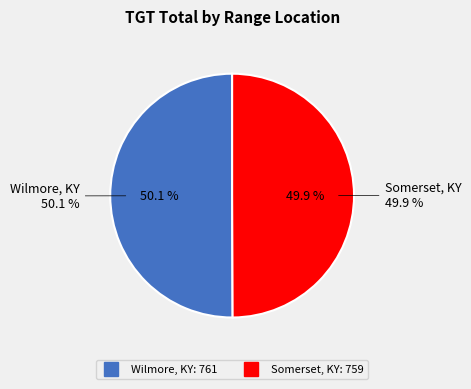

Rank the categories by value from highest to lowest.

Wilmore, KY, Somerset, KY